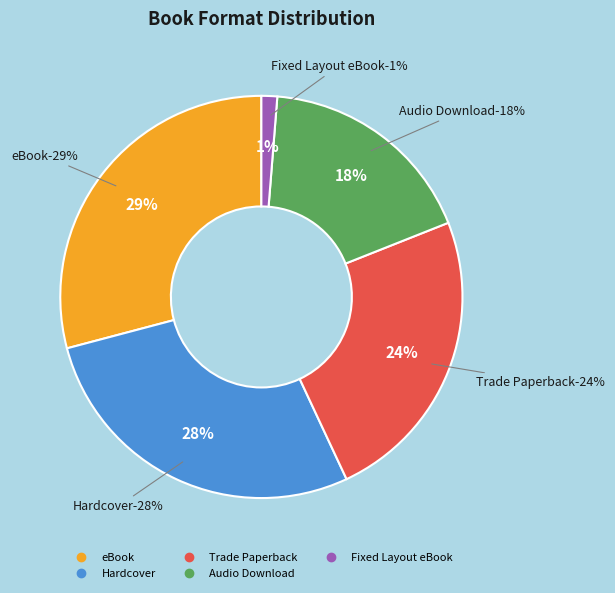

To the nearest percent, what is the difference between the largest and smallest slice percentages?

28%